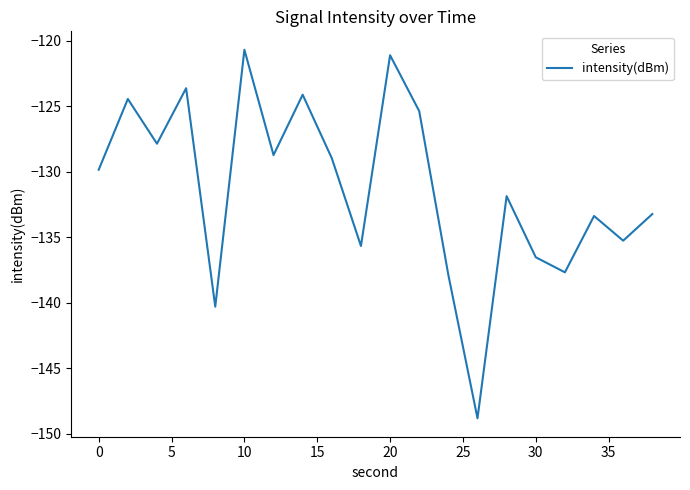

What is the maximum value shown in the chart?

-120.7